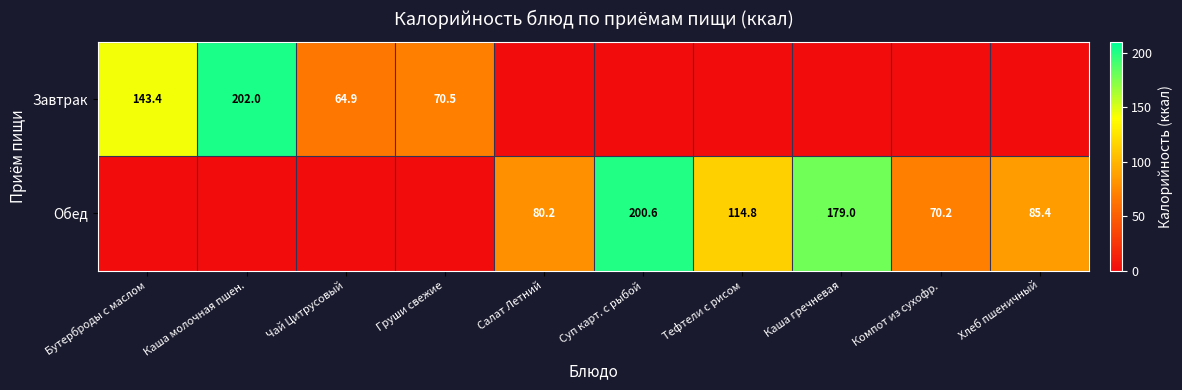

At which category does the chart reach its peak across all series?

Каша молочная пшен.